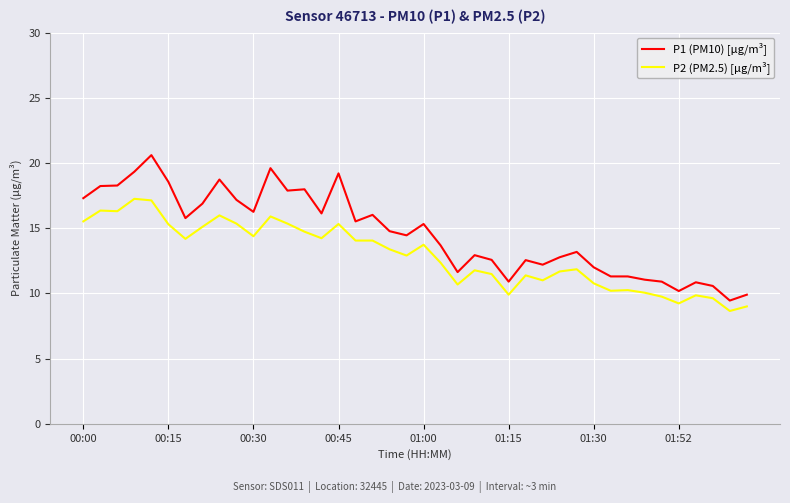

Which series has the largest total across all categories?

P1 (PM10) [μg/m³]